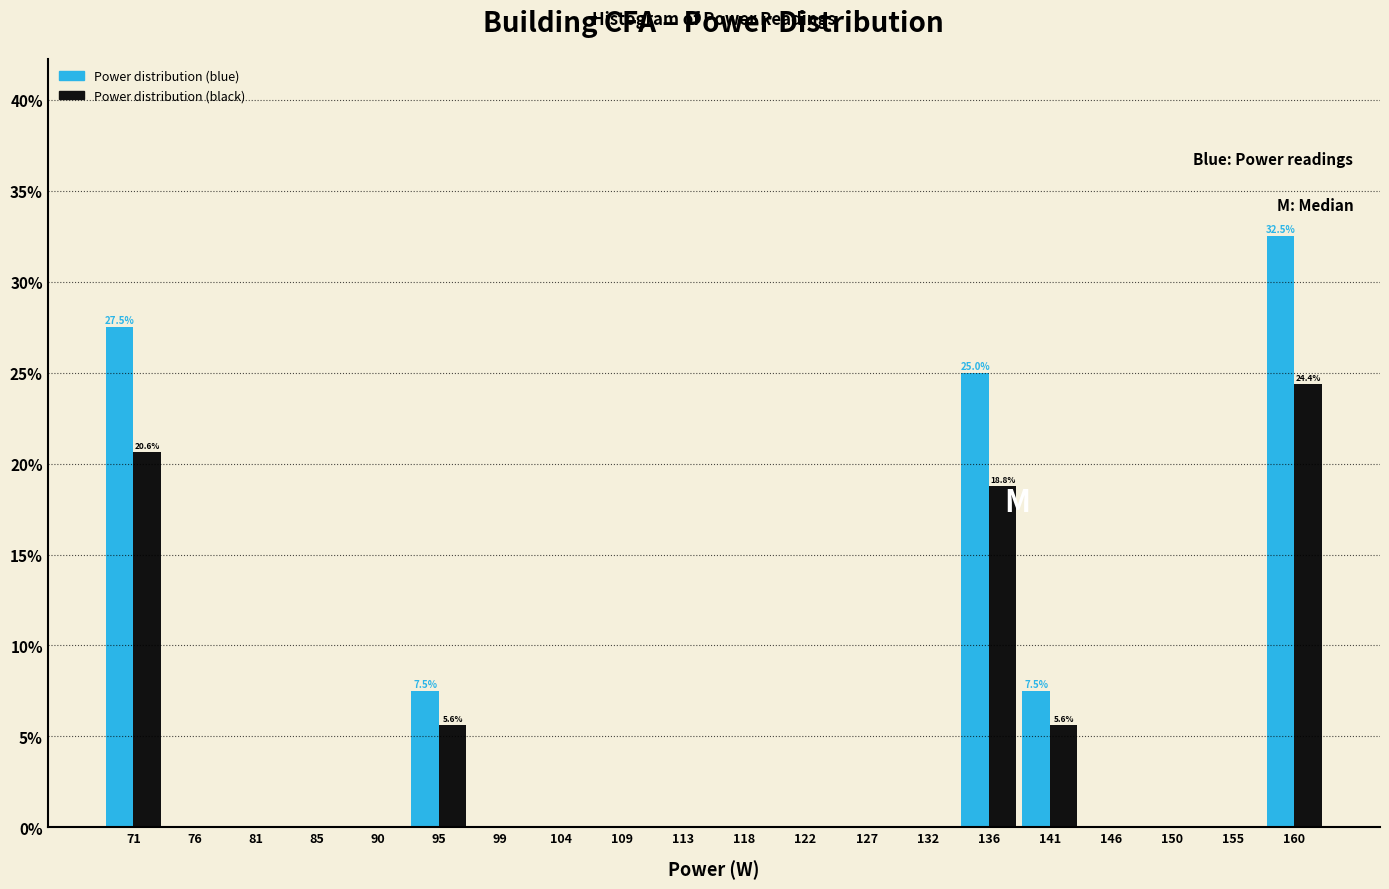

In the Power distribution (black) series, which range on the x-axis has the tallest bar?

157.5 to 162.0